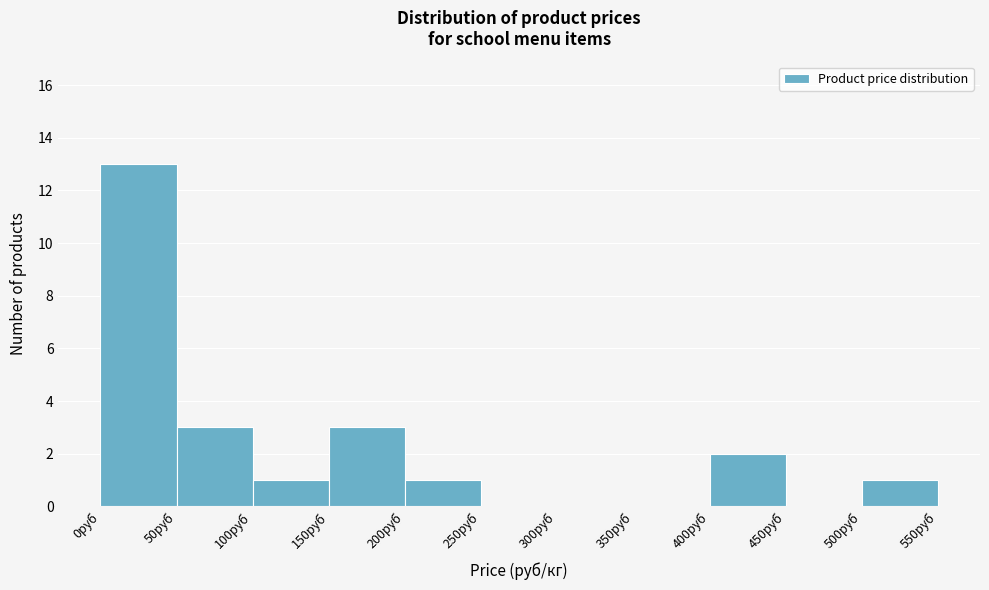

How tall is the bar that spans 200 to 250 on the x-axis? The values are not printed on the chart, so give them approximately, as read against the axis.

1